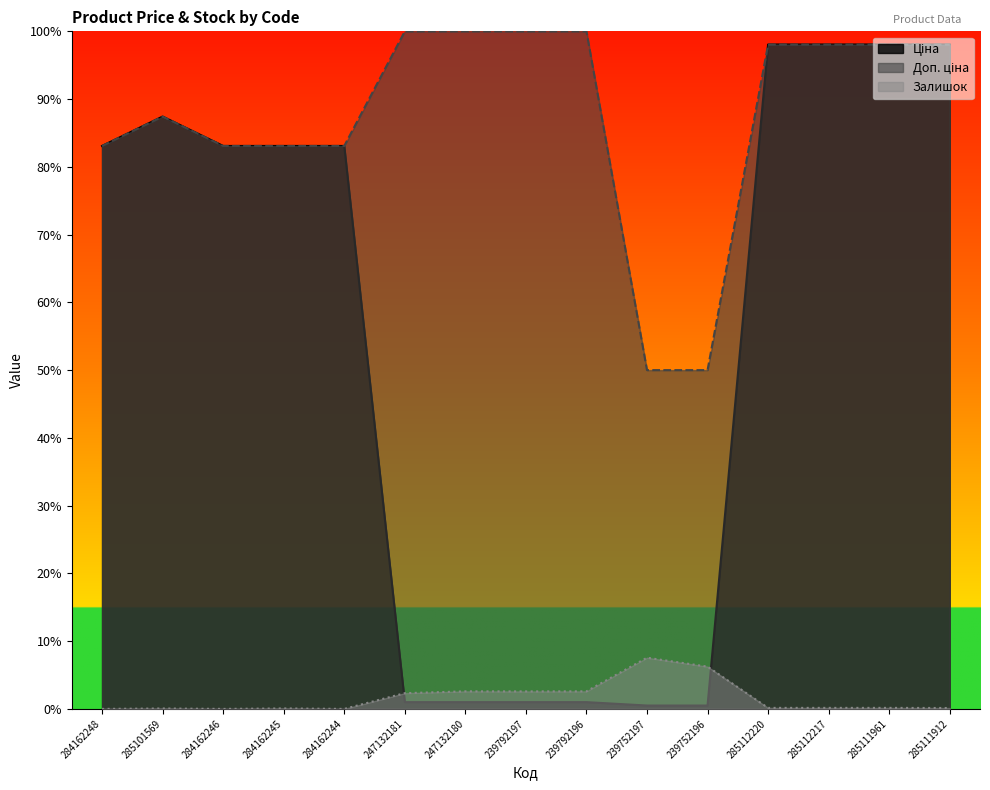

At which category does Доп. ціна reach its first local peak?

285101569